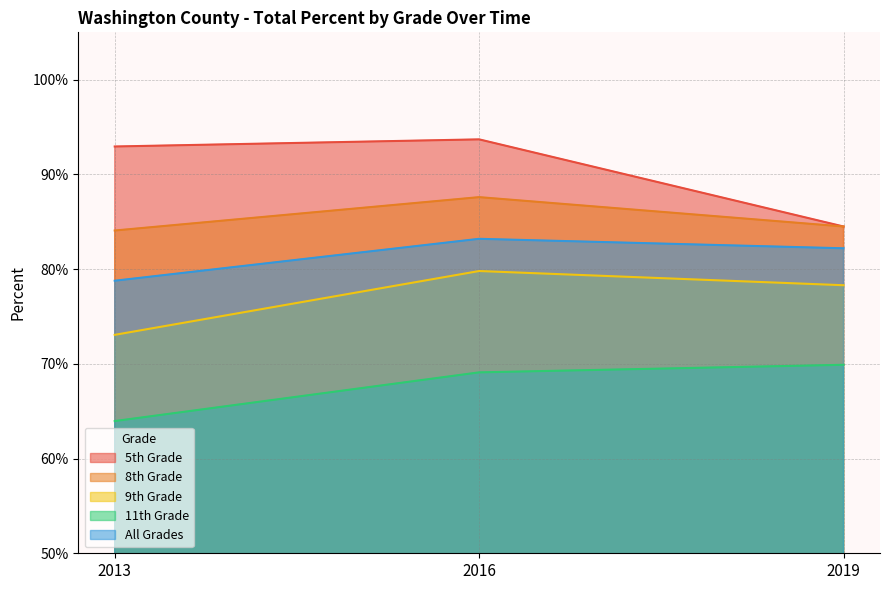

At how many categories does at least one series exceed 0?

3